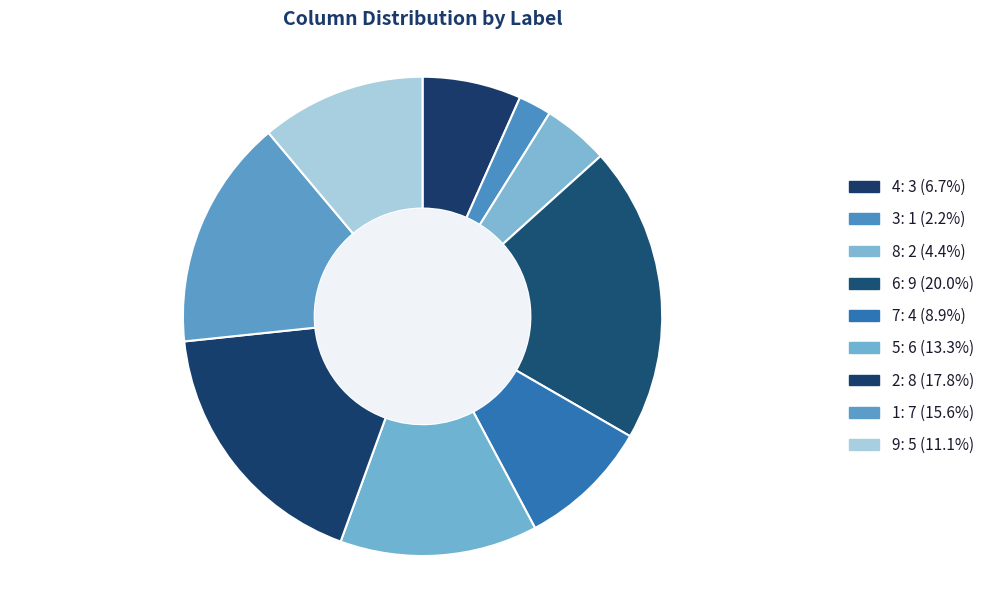

How many slices are in this pie chart?

9